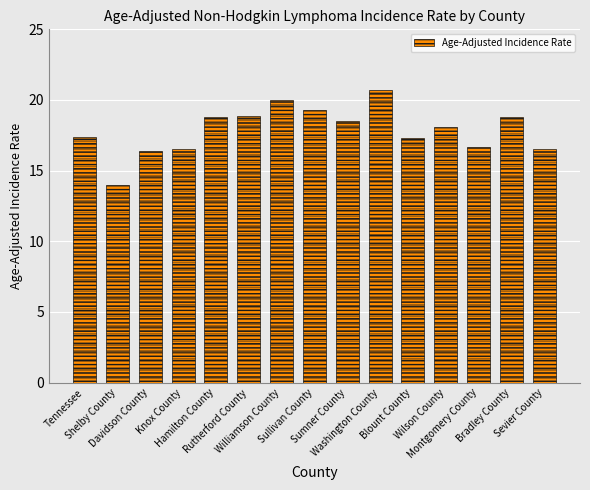

Does the chart contain any negative values?

No